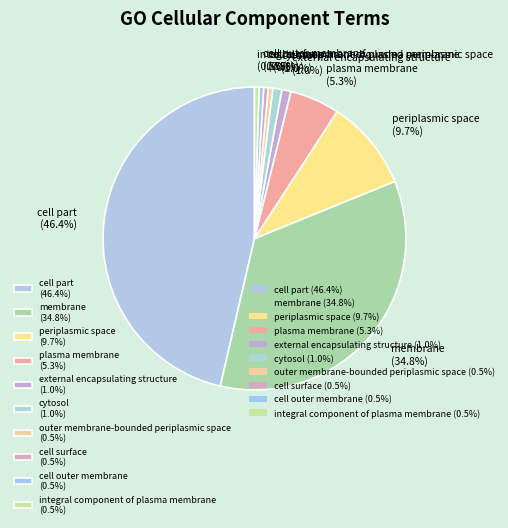

Does integral component of plasma membrane (0.5%) represent more than half of the total?

No